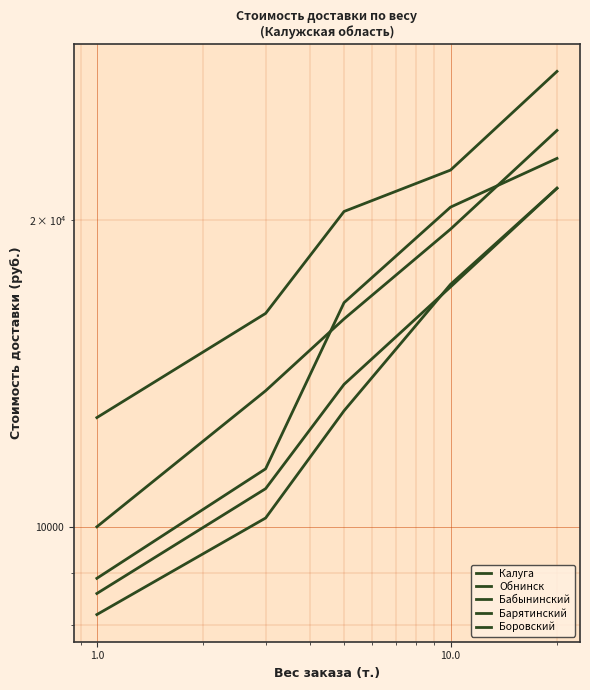

The Обнинск series shows 2974 at 0.1. True or false?

False